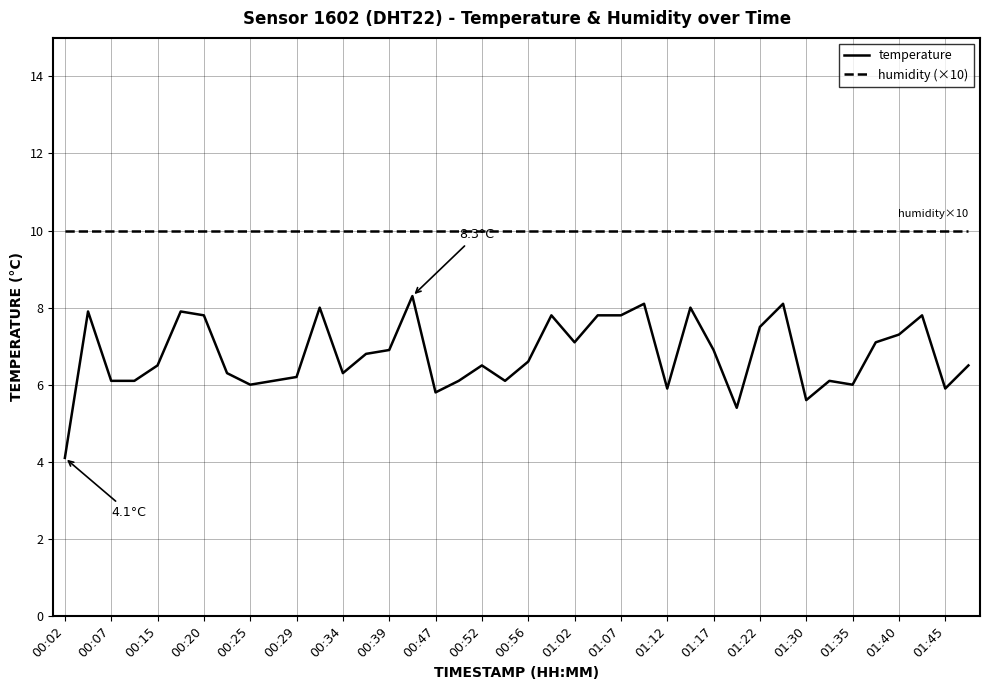

Which series has the widest spread of values?

temperature